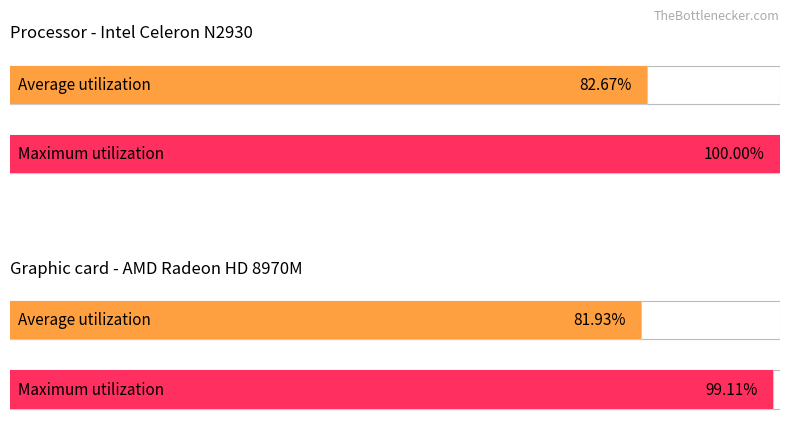

The Temp series shows 7.1 at 8. True or false?

False